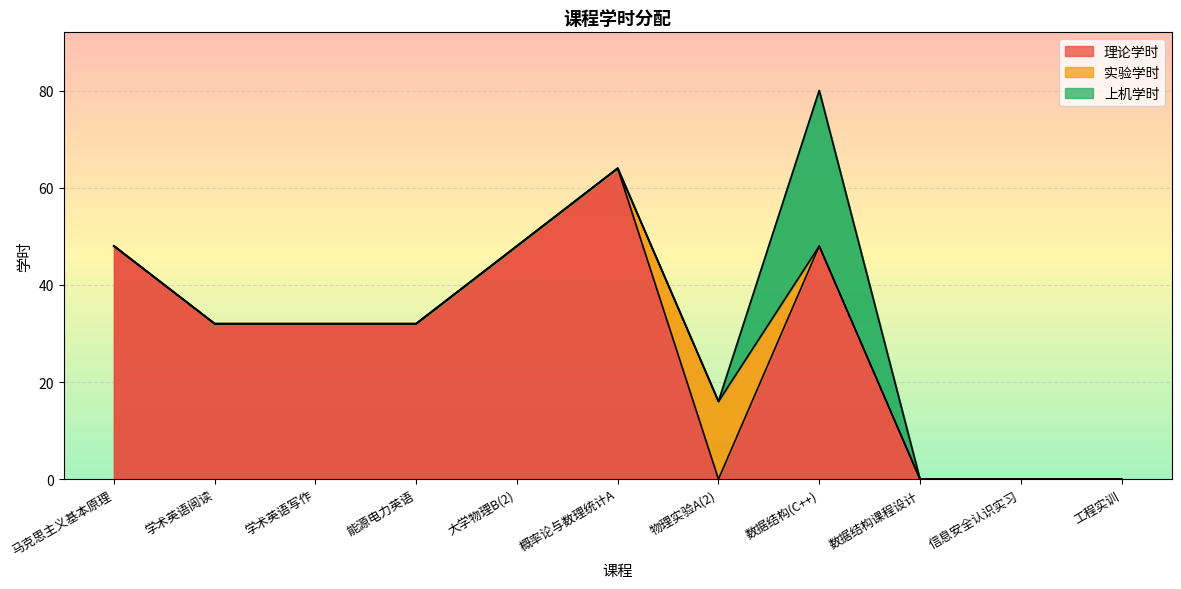

The value of 理论学时 at 马克思主义基本原理 is 48. True or false?

True